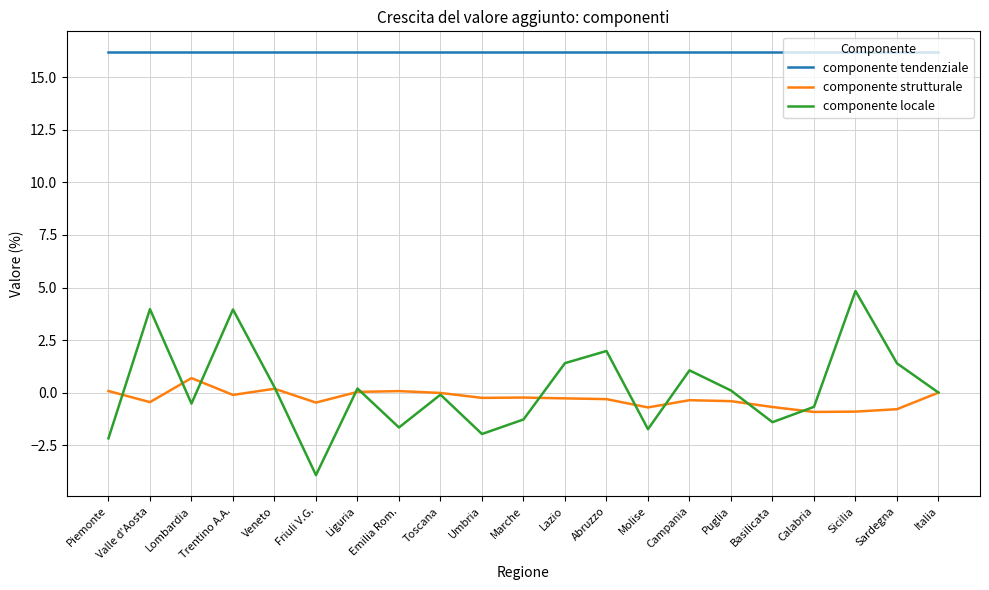

What is the minimum value for componente strutturale?

-0.9